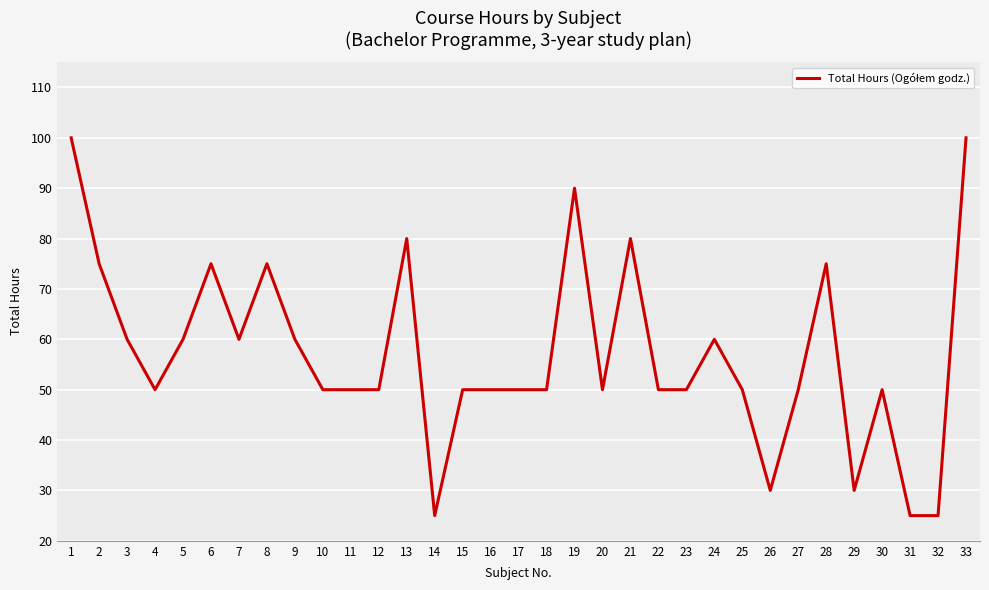

What is the difference between the second highest and minimum values?

75